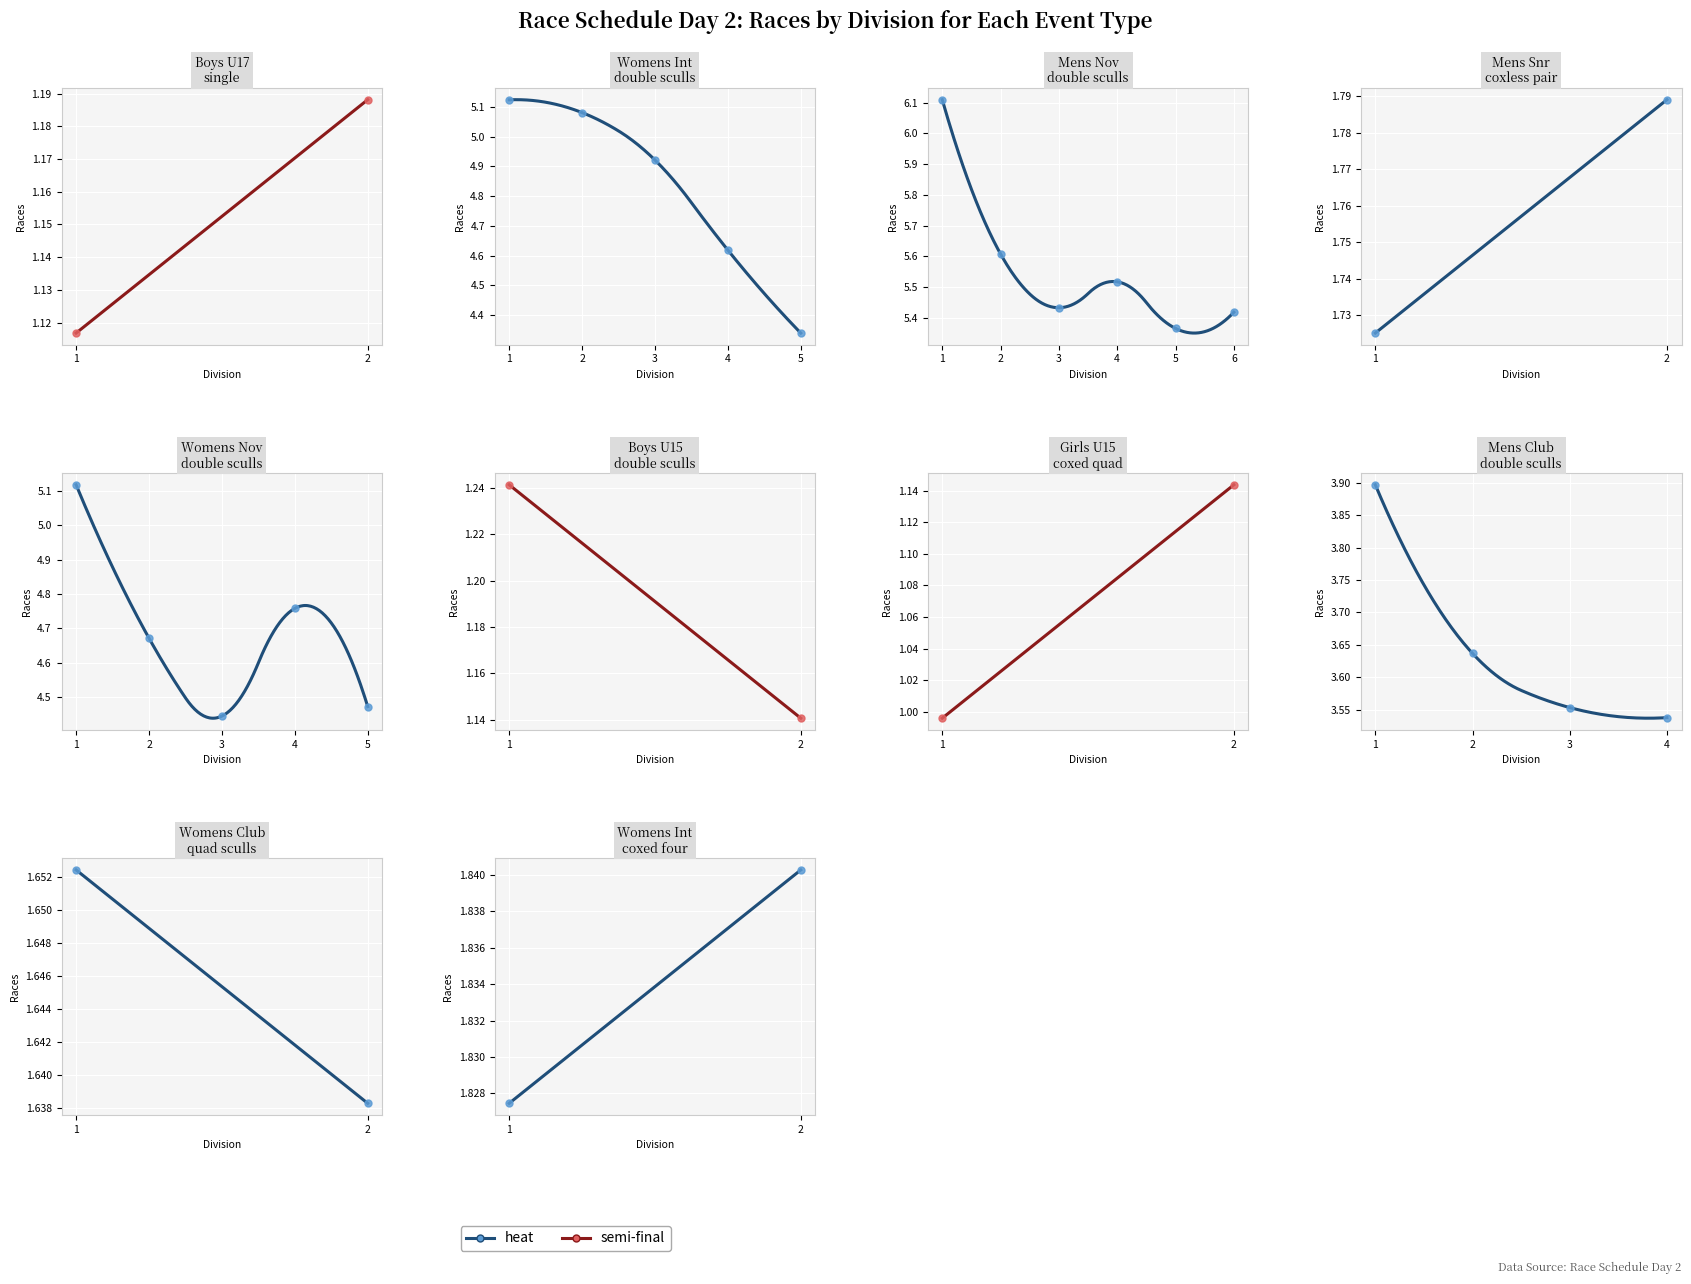

At how many categories does at least one series exceed 1?

2